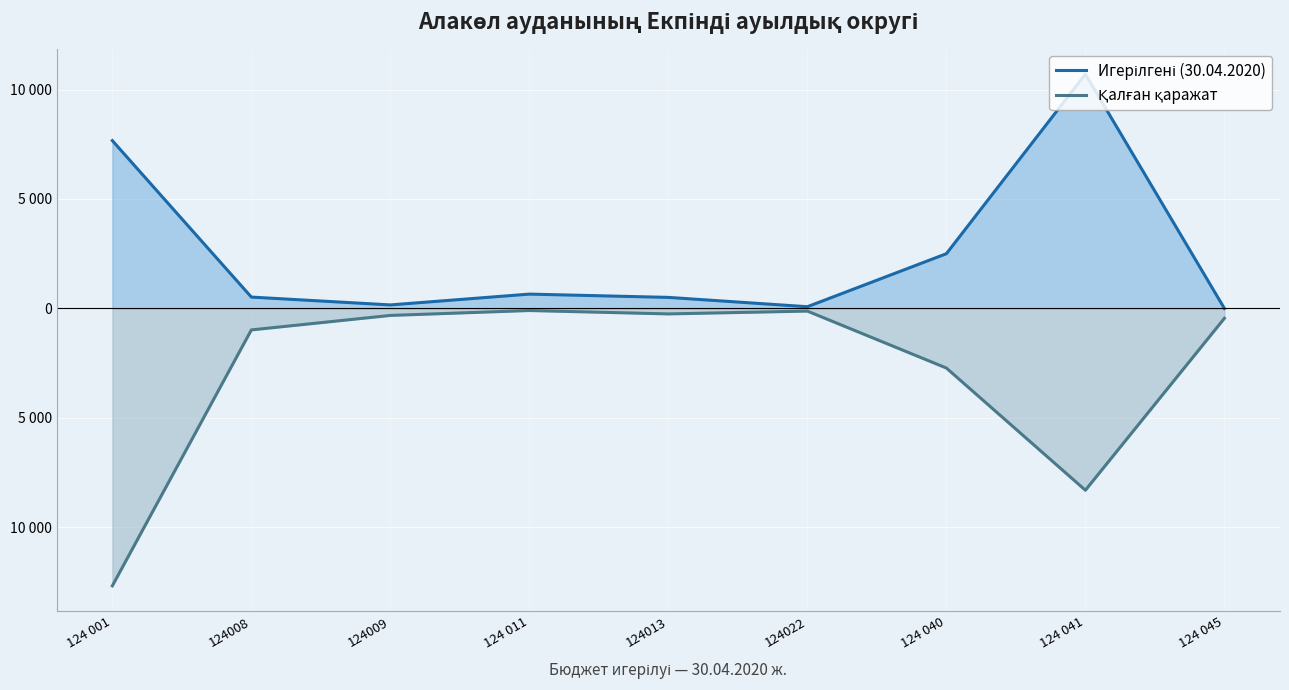

True or false: Игерілгені (30.04.2020) and Қалған қаражат cross at least once.

False